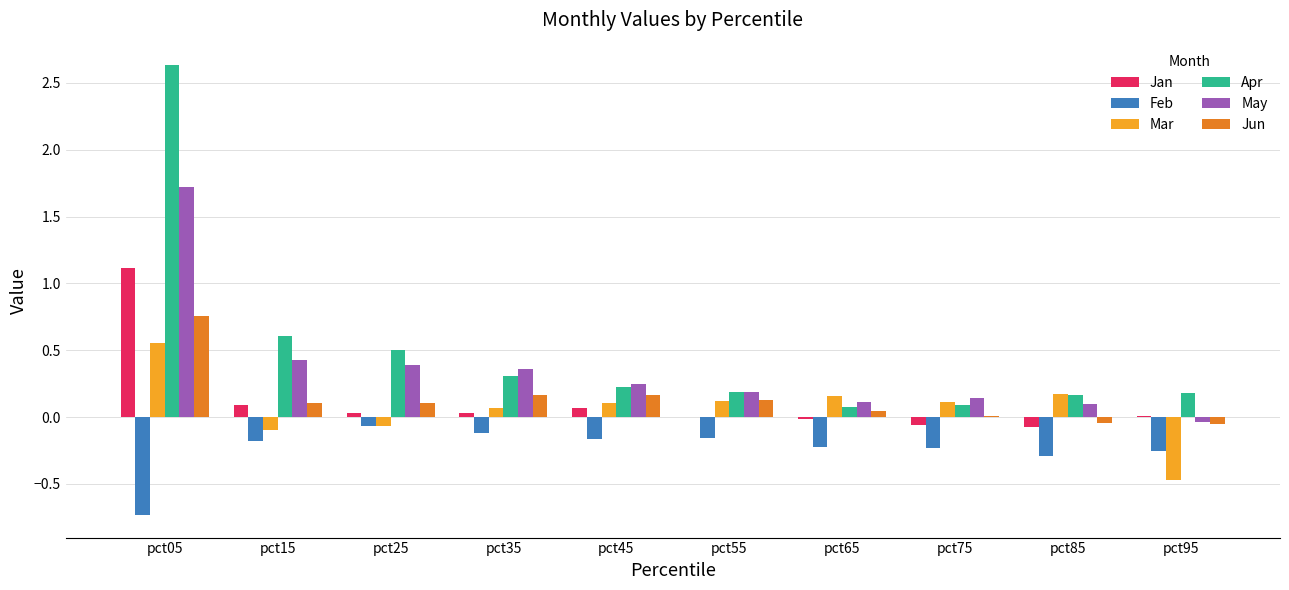

What is the average value of the Apr series?

0.5